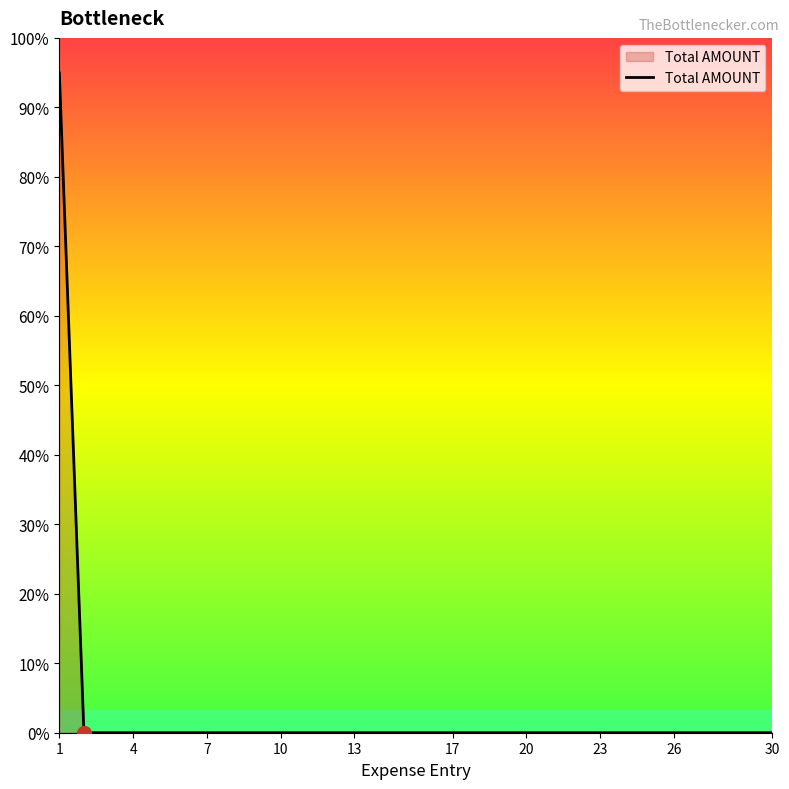

List the labels in order of value, largest first.

1, 2, 3, 4, 5, 6, 7, 8, 9, 10, 11, 12, 13, 14, 15, 16, 17, 18, 19, 20, 21, 22, 23, 24, 25, 26, 27, 28, 29, 30